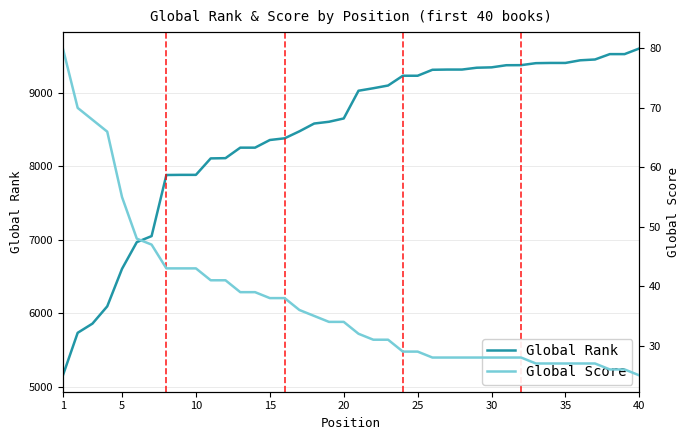

Reading left to right, what are all the values shown in this chart?

Global Rank: 5157	5736	5861	6096	6606	6969	7051	7882	7884	7884	8108	8111	8254	8254	8358	8381	8476	8582	8606	8651	9028	9062	9099	9232	9232	9313	9316	9316	9341	9346	9375	9376	9403	9406	9406	9442	9453	9526	9526	9603
Global Score: 80	70	68	66	55	48	47	43	43	43	41	41	39	39	38	38	36	35	34	34	32	31	31	29	29	28	28	28	28	28	28	28	27	27	27	27	27	26	26	25